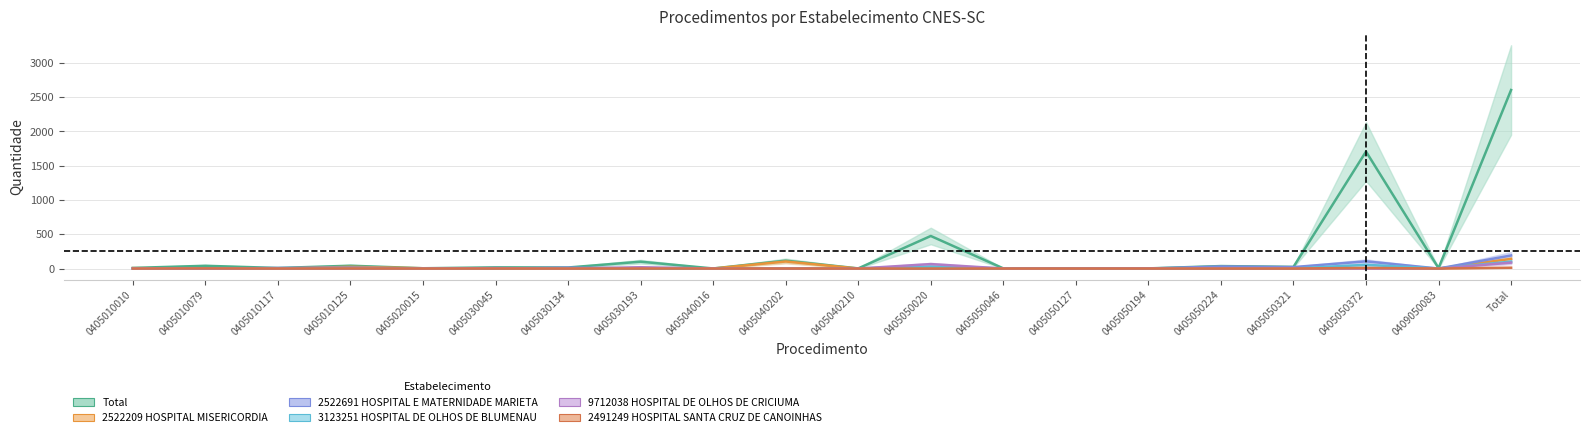

What position from the left is 0405010117?

3